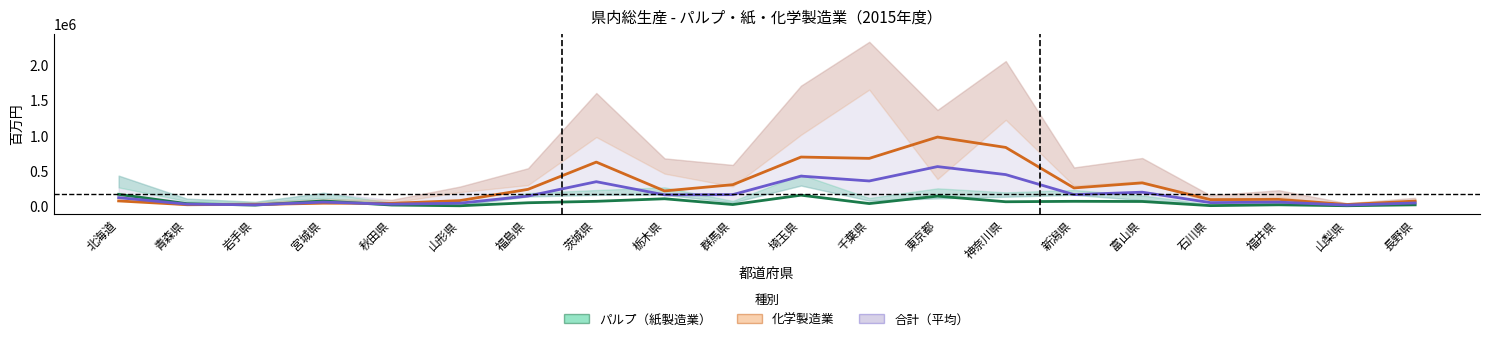

What is the lowest value of the 合計 平均 series?

14667.5